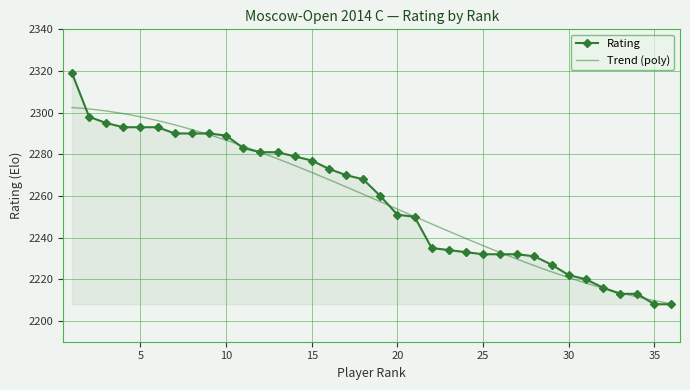

Read the value at 29.

2227